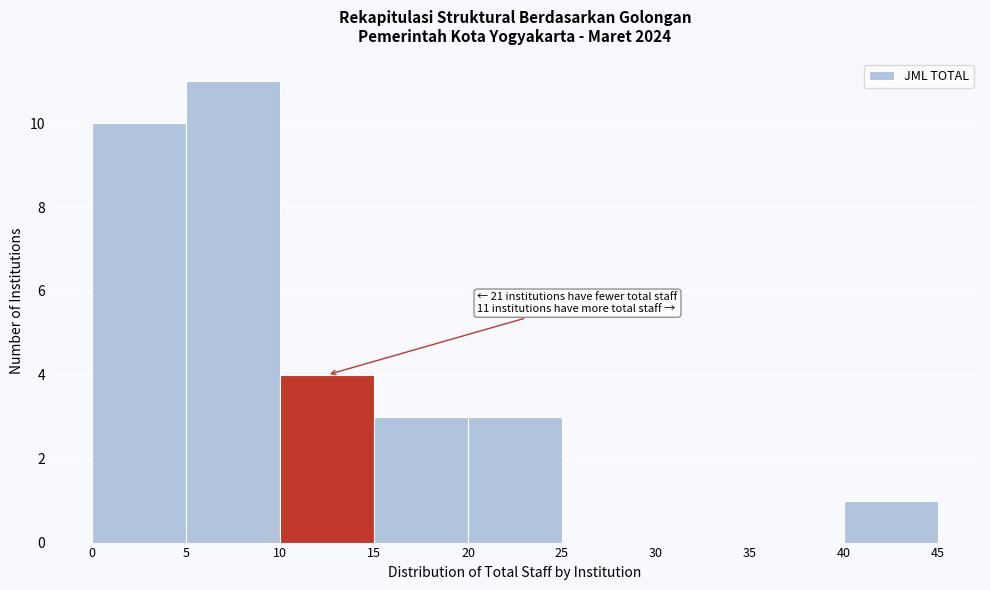

Which range on the x-axis has the tallest bar?

5 to 10